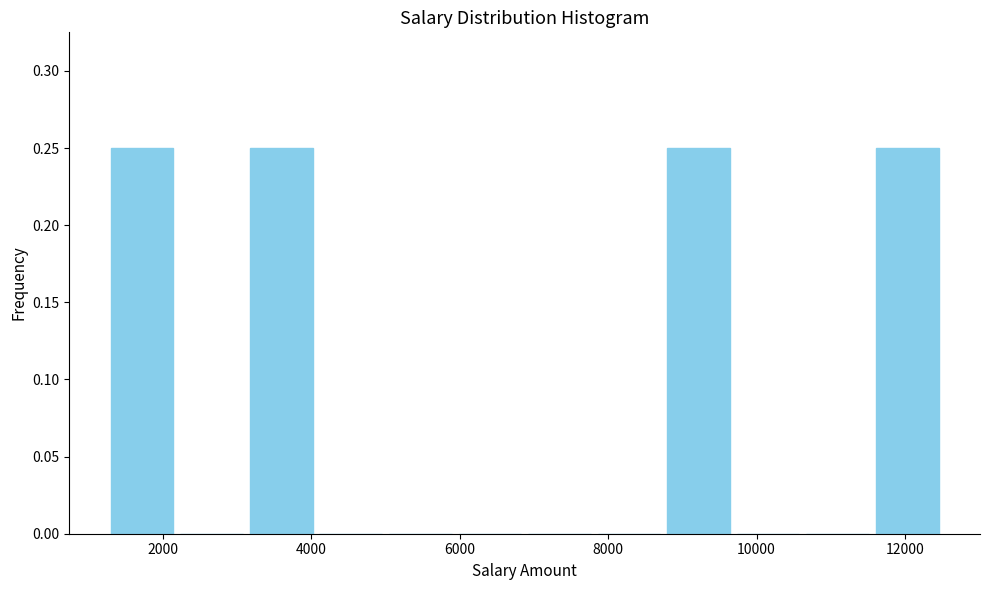

How tall is the bar that spans 3200 to 4000 on the x-axis? Neither the bar edges nor the heights are printed on the chart, so give them approximately, as read against the axes.

0.25